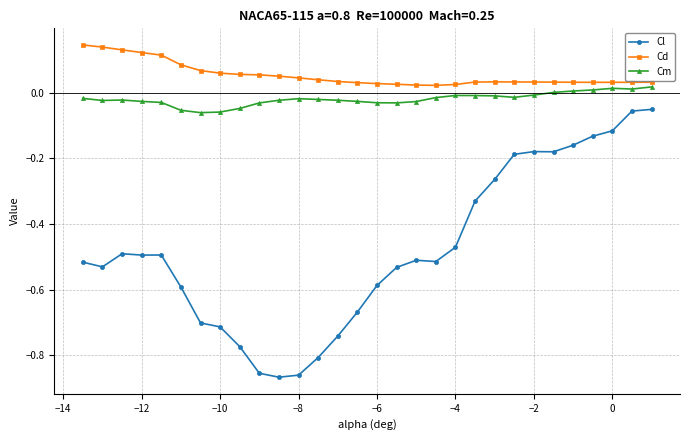

True or false: Cd has more than 0 interior local peaks.

True